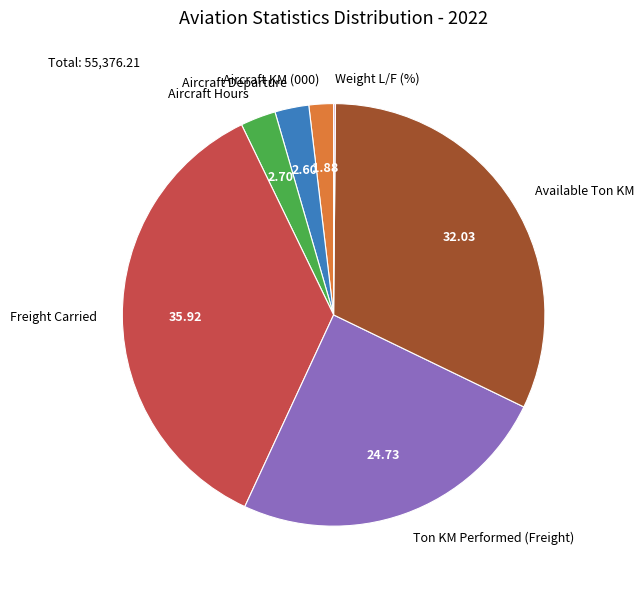

What is the largest slice in the pie chart?

Freight Carried